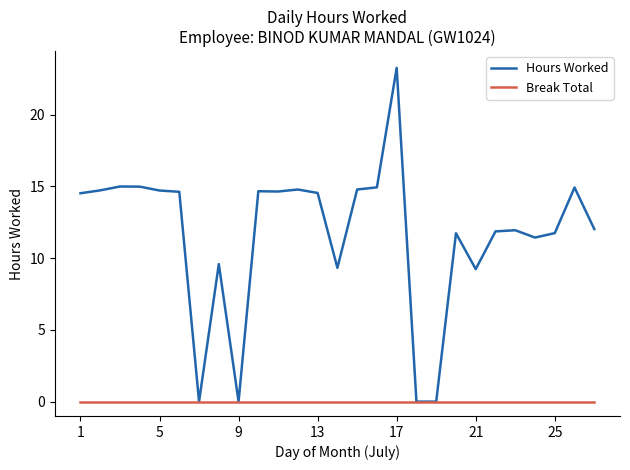

Which series has the largest range (max minus min)?

Hours Worked